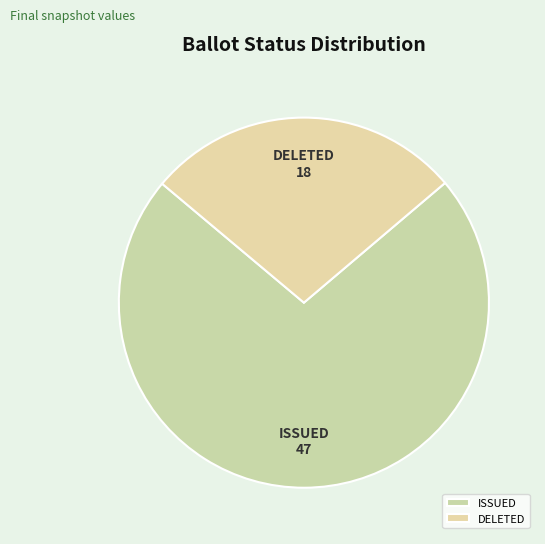

Is there a majority slice in this chart?

Yes